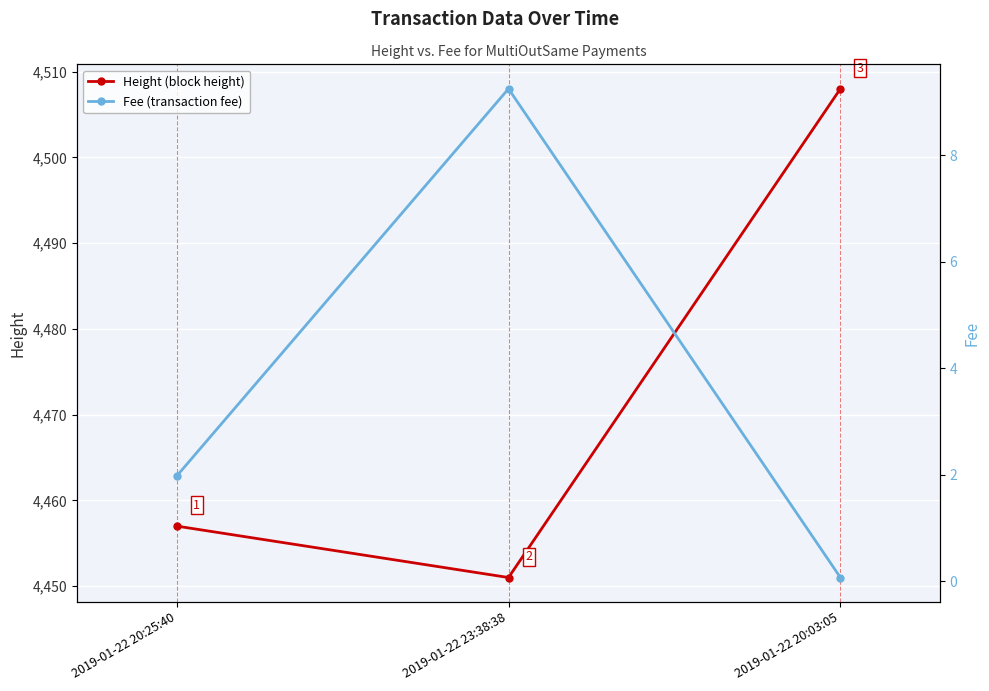

Reading left to right, extract all data points from this chart.

Height: 2019-01-22 20:25:40=4457.0	2019-01-22 23:38:38=4451.0	2019-01-22 20:03:05=4508.0
Fee: 2019-01-22 20:25:40=2.0	2019-01-22 23:38:38=9.2	2019-01-22 20:03:05=0.1